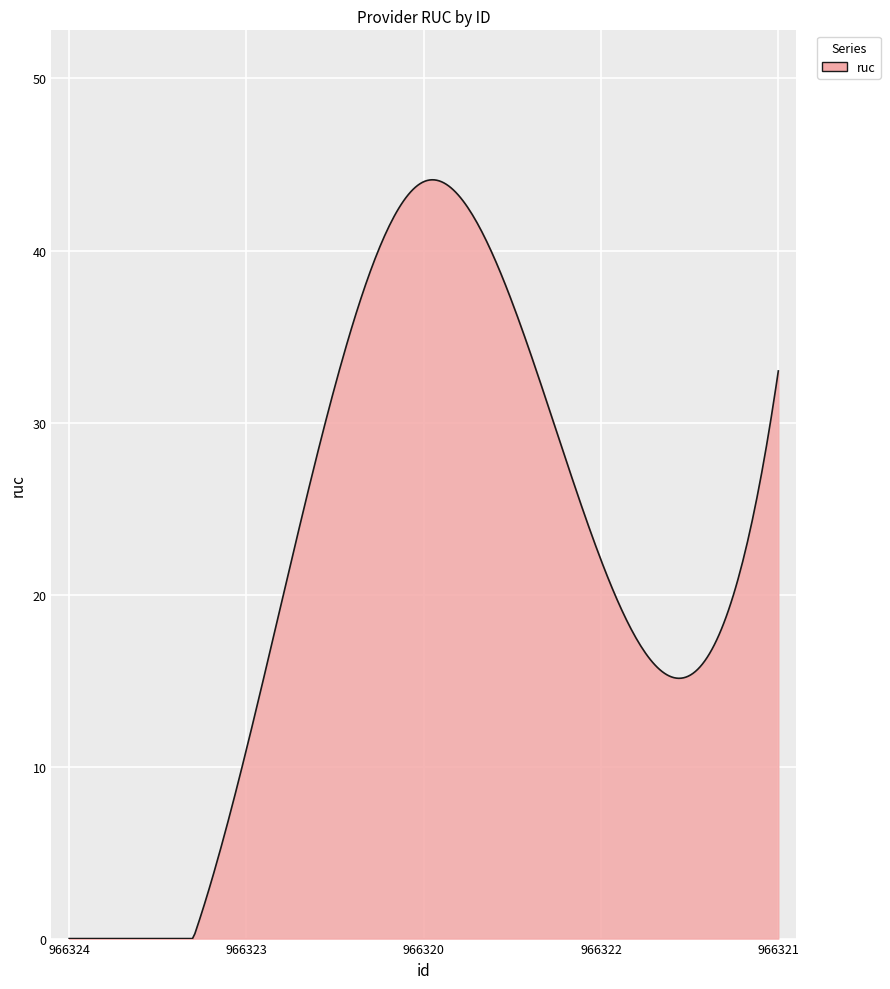

What is the greatest value displayed?

44.1